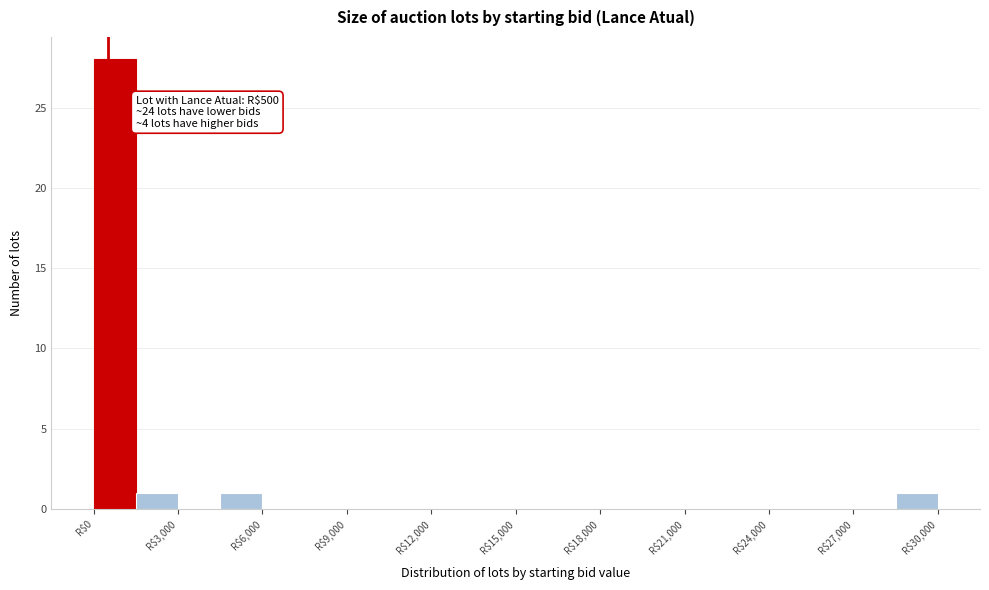

Read against the x-axis, roughly where is the centre of the tallest bar?

1000